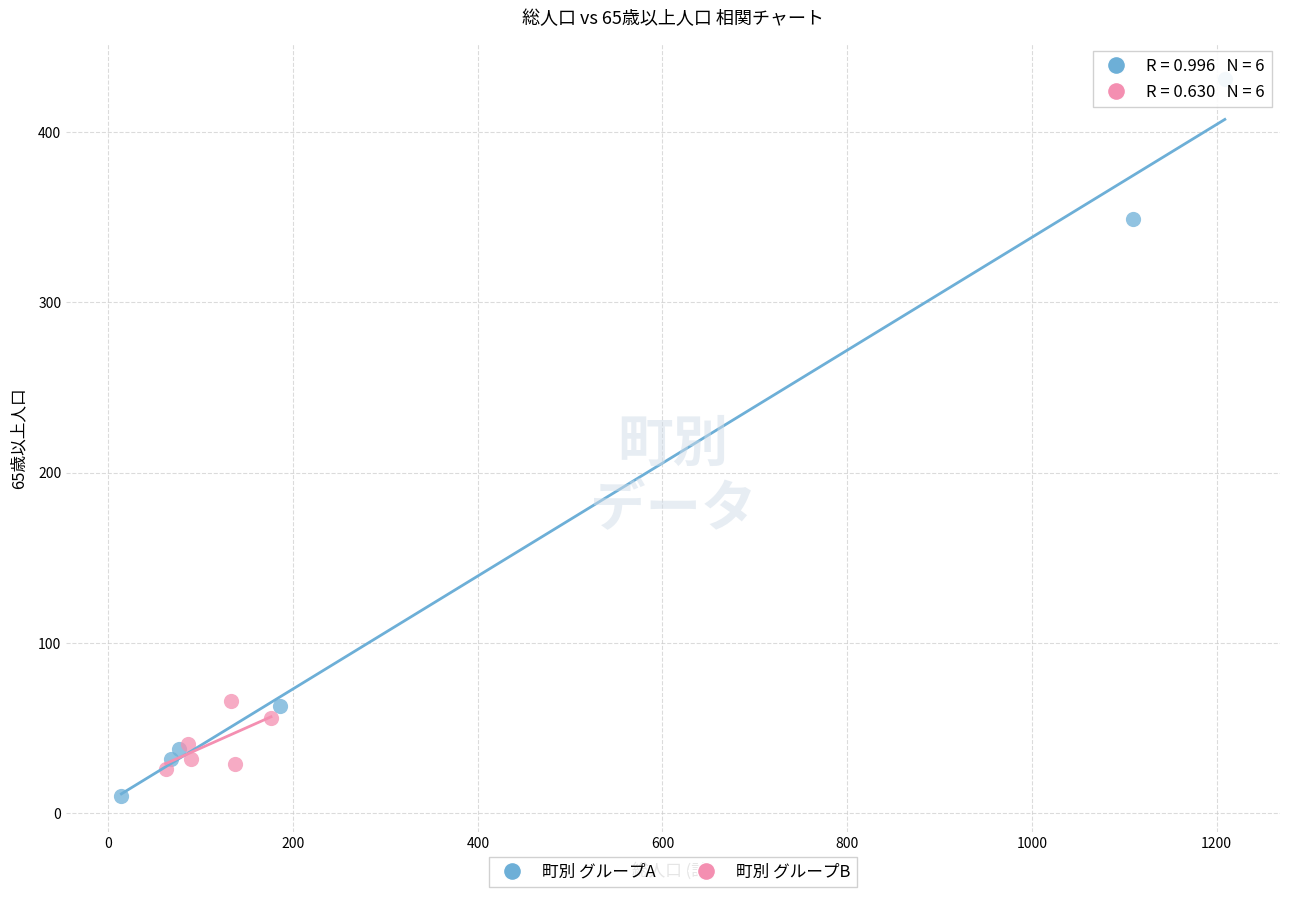

Which series reaches the minimum Y coordinate?

町別 グループA